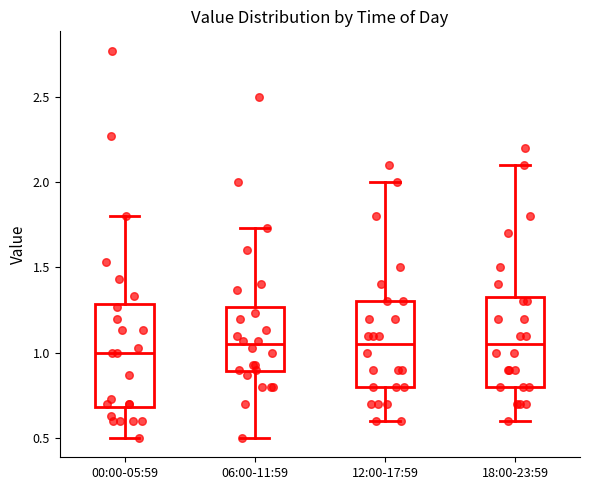

Reading left to right, read every box against the y-axis: the position of its median line, the range the box covers, and the ends of its whiskers. The values are not printed on the chart, so give them approximately, as read against the axis.

00:00-05:59: median 1.00, box 0.70 to 1.30, whiskers 0.50 to 1.80
06:00-11:59: median 1.05, box 0.90 to 1.25, whiskers 0.50 to 1.75
12:00-17:59: median 1.05, box 0.80 to 1.30, whiskers 0.60 to 2.00
18:00-23:59: median 1.05, box 0.80 to 1.35, whiskers 0.60 to 2.10